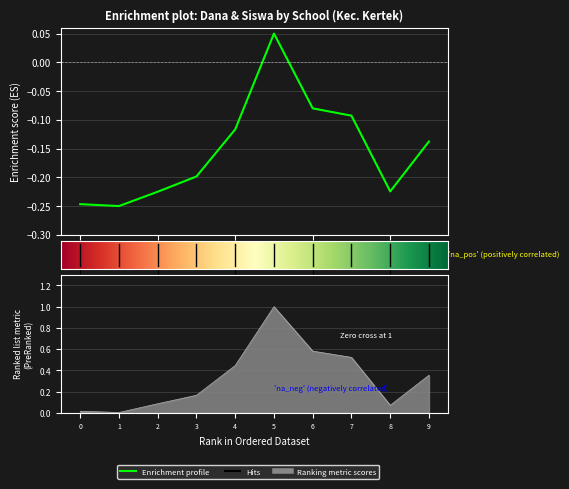

What is the minimum value for Dana Disalurkan?

-0.2